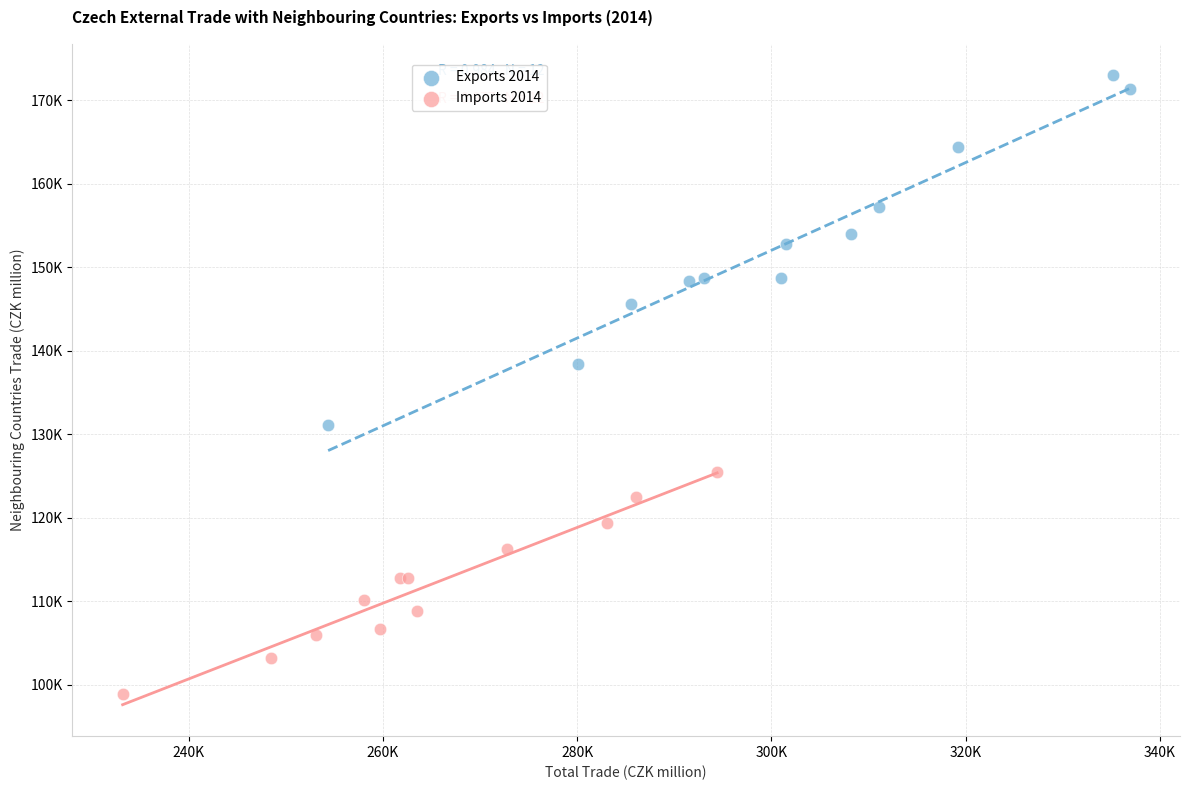

What are all the series names shown in the legend?

Exports 2014, Imports 2014